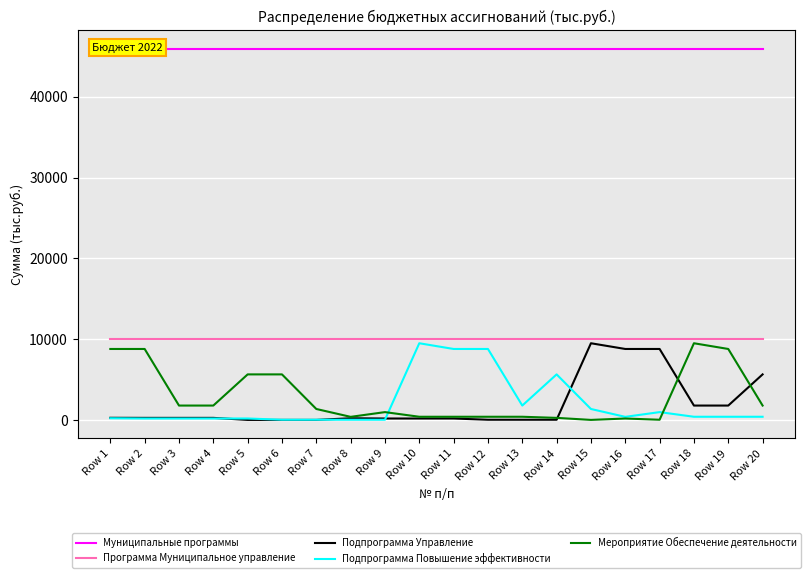

True or false: Подпрограмма Управление and Программа Муниципальное управление cross at least once.

False